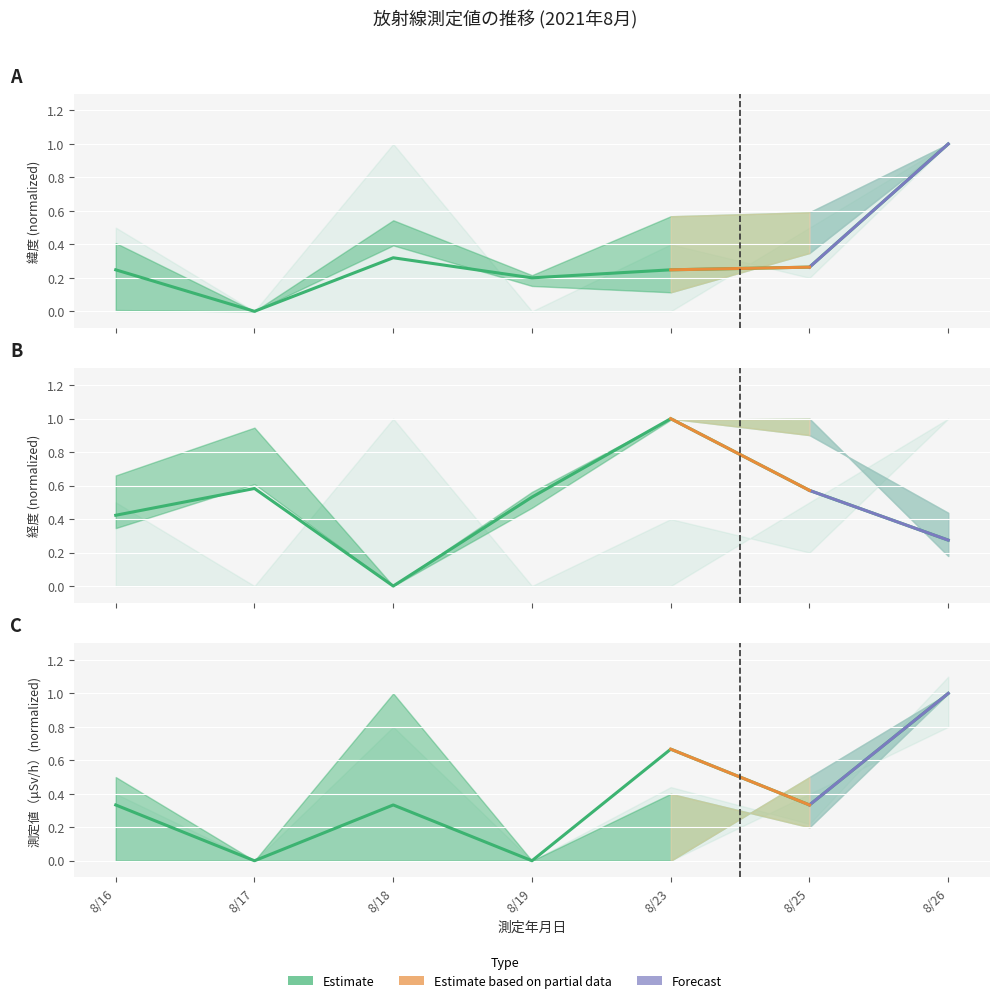

Which category has the lowest value in the 測定値（μSv/h） series?

8/17